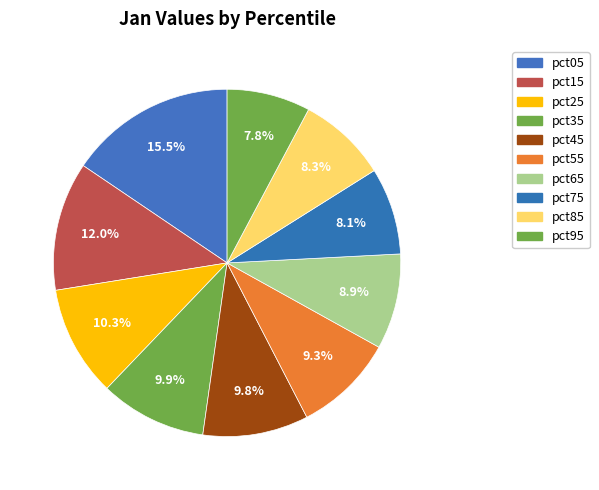

How many segments does this pie chart have?

10